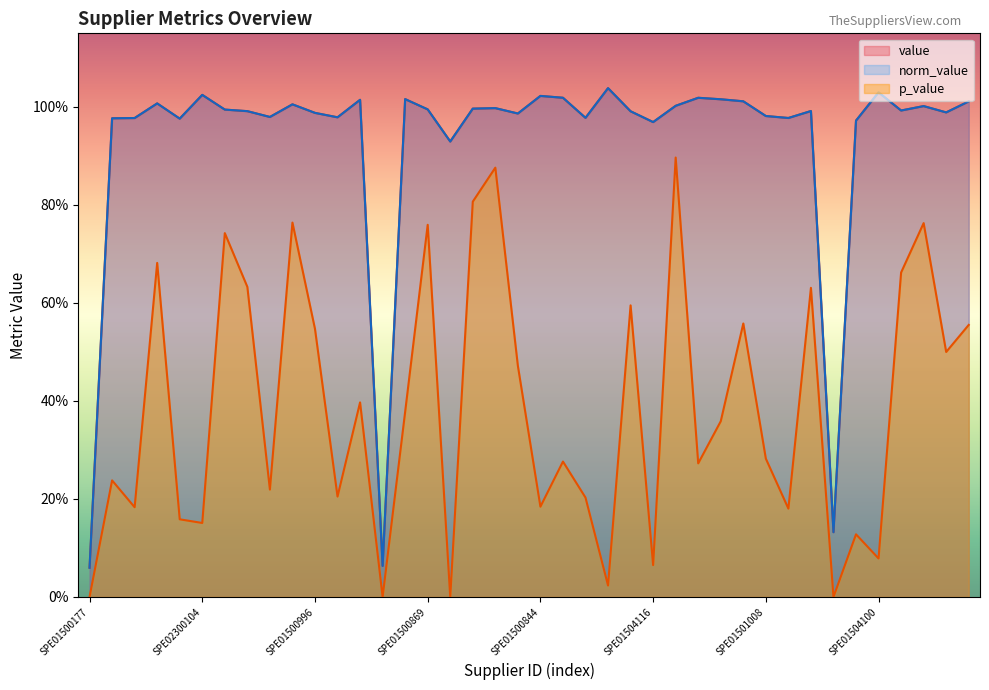

Is it true that value equals 1.0 at SPE01504174?

True